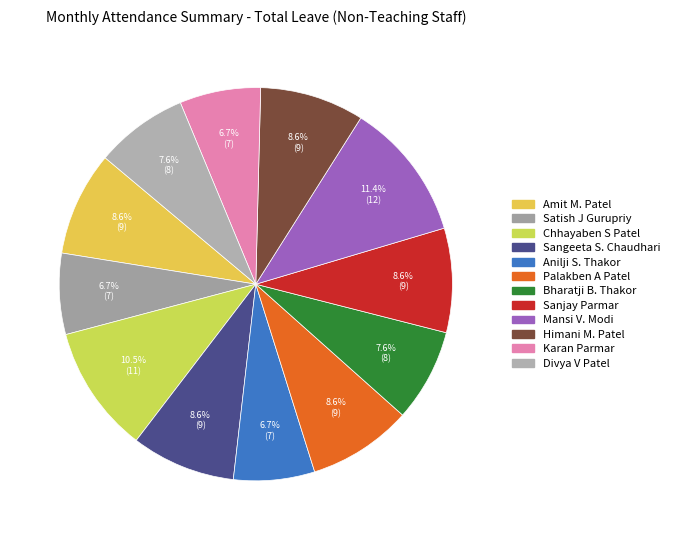

True or false: Sanjay Parmar accounts for 1% of the total.

False